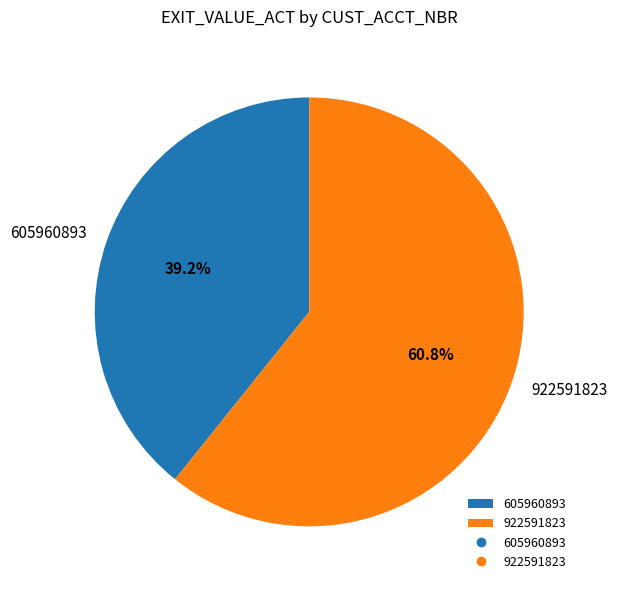

Which has a higher value, 922591823 or 605960893?

922591823